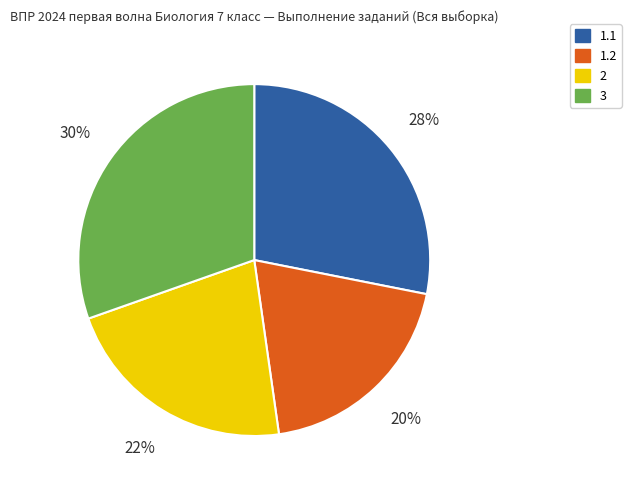

How many segments does this pie chart have?

4